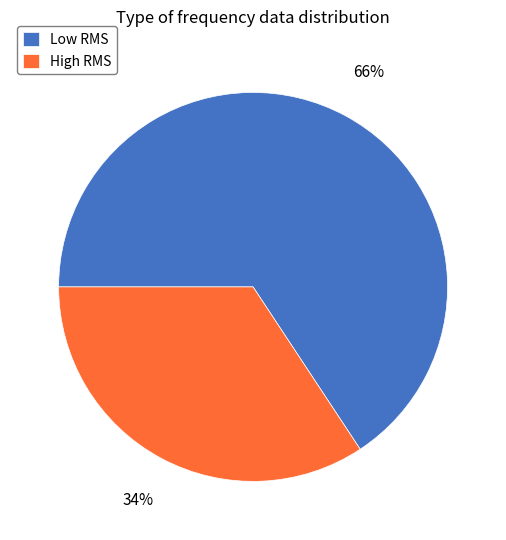

What percentage is the Low RMS slice, to the nearest percent?

66%